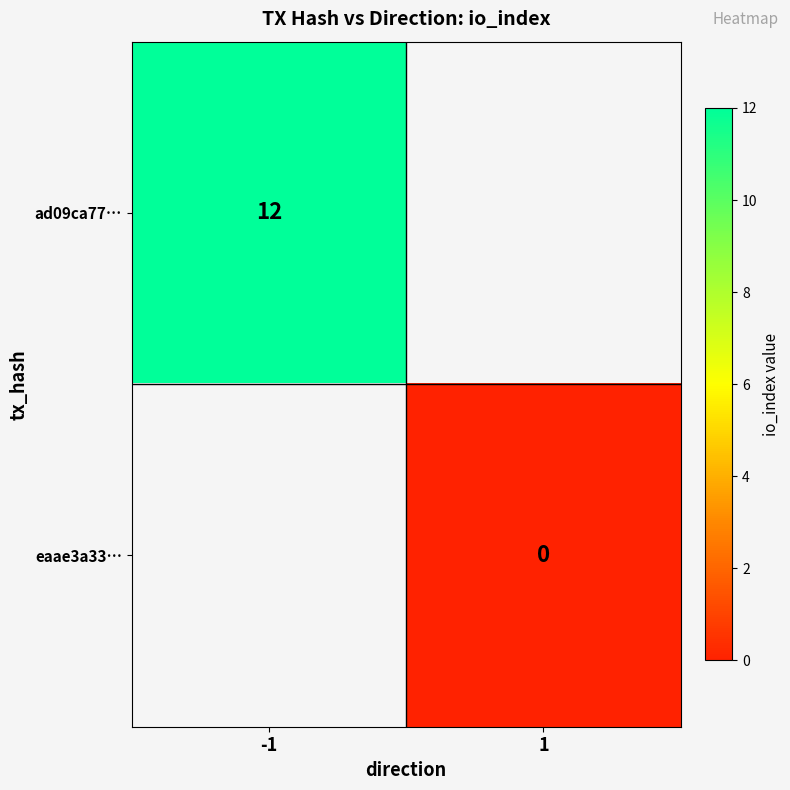

Is it true that ad09ca77… equals 7.0 at -1?

False